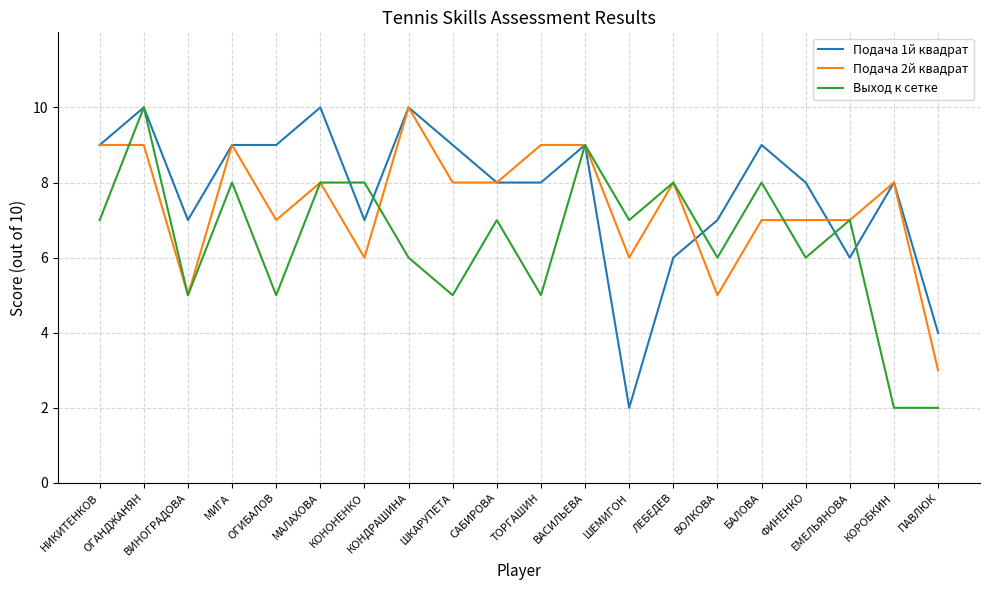

What is the sum of the Подача 2й квадрат values at КОРОБКИН and ТОРГАШИН?

17